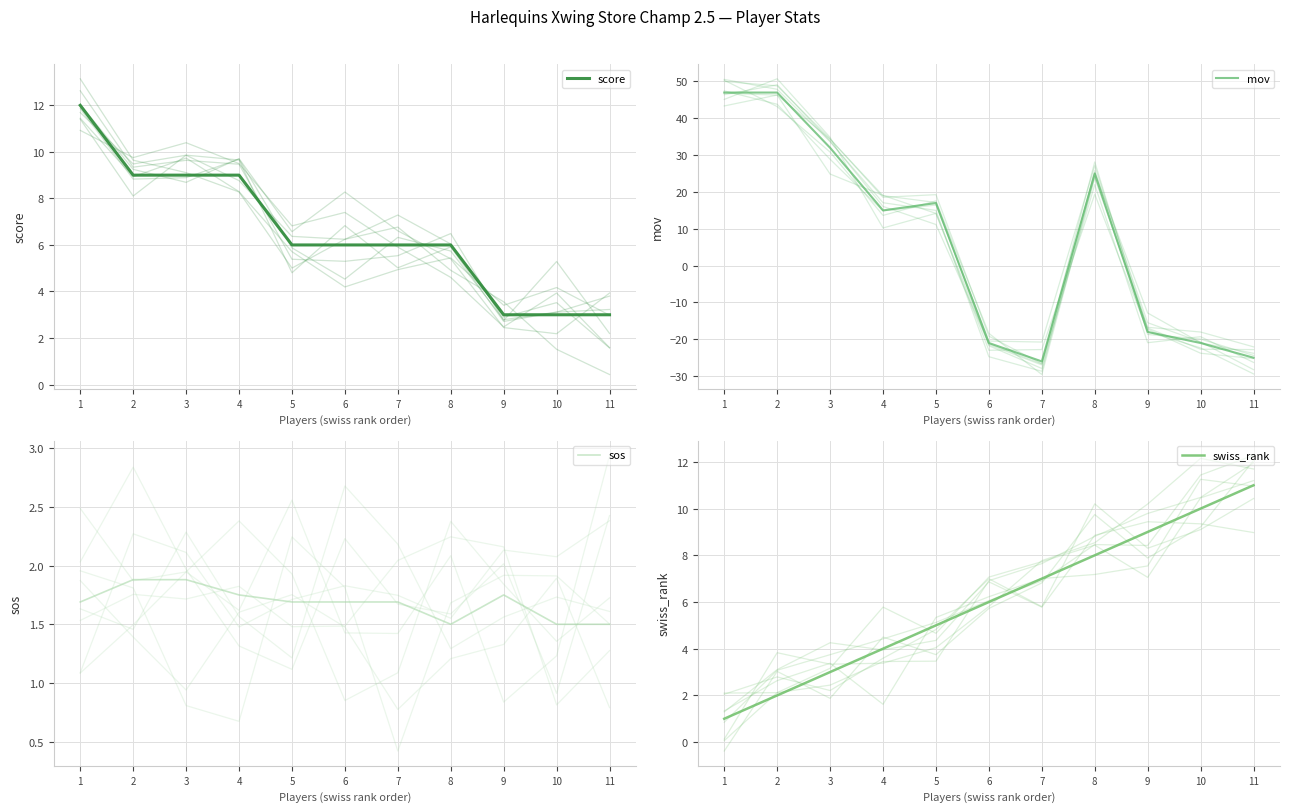

How many lines are shown in the chart?

4